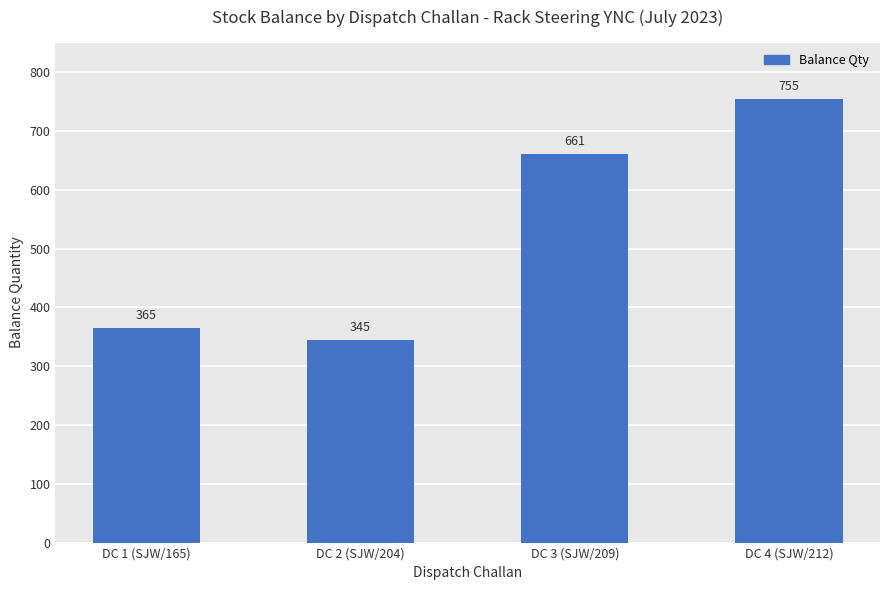

How many values are below 661?

2